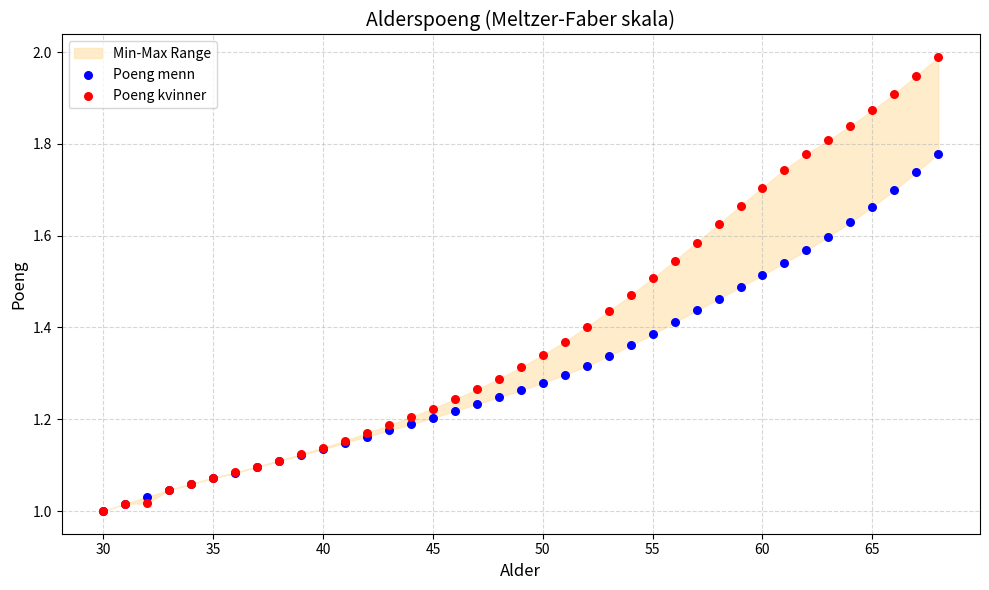

Which series contains the lowest Y value?

Poeng menn